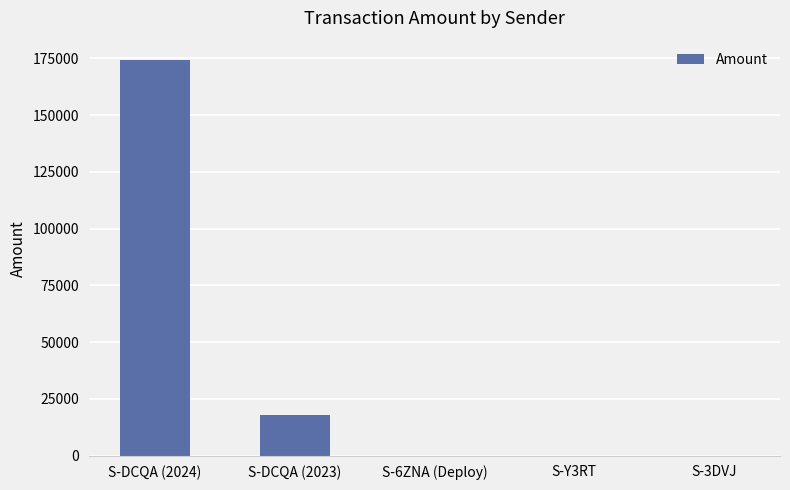

What is the sum of the values at S-6ZNA (Deploy) and S-DCQA (2024)?

174144.0